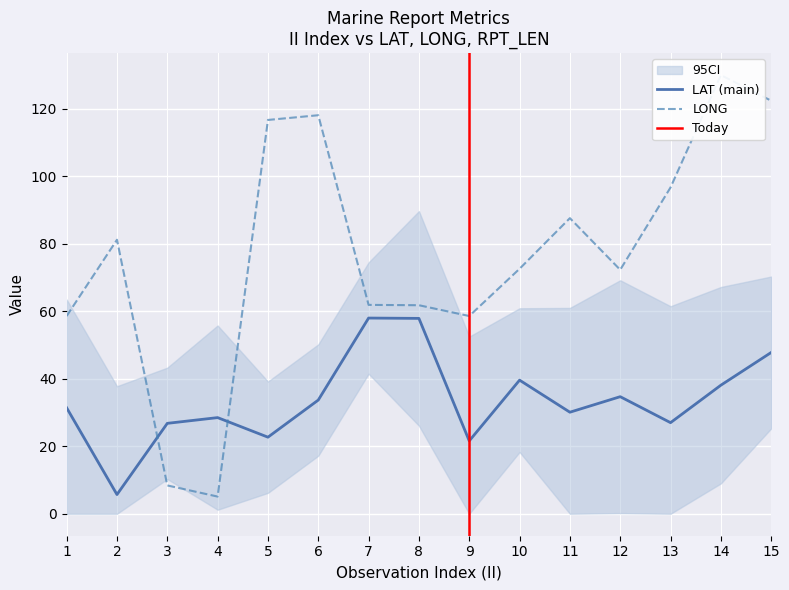

How many interior local peaks does the LONG series have?

4